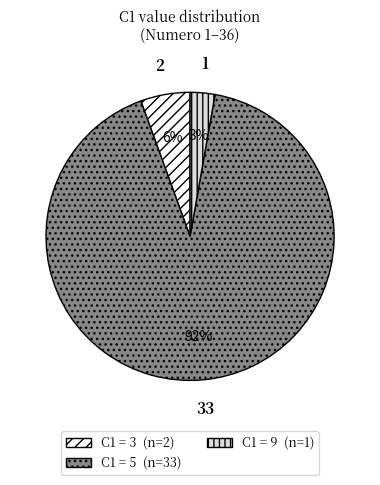

Is there any slice that represents more than half of the pie?

Yes